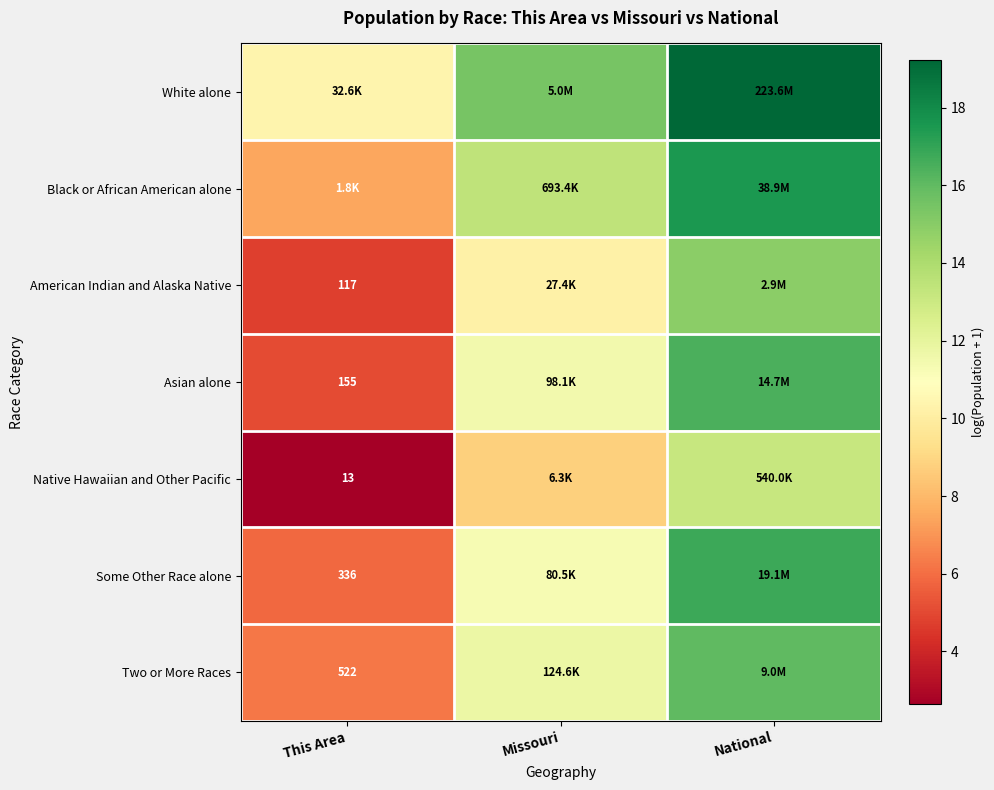

What is the sum of the American Indian and Alaska Native values at Missouri and National?

25.1